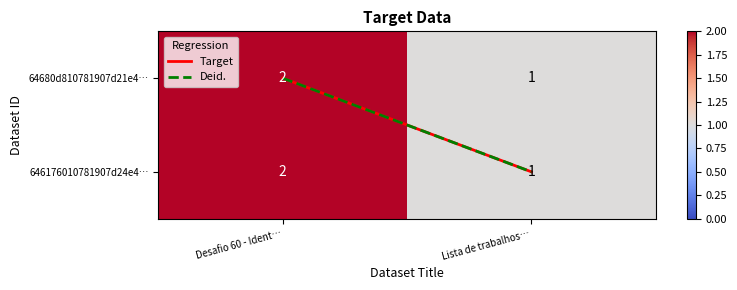

True or false: 64680d810781907d21e4… has a value of 0 at Lista de trabalhos….

False